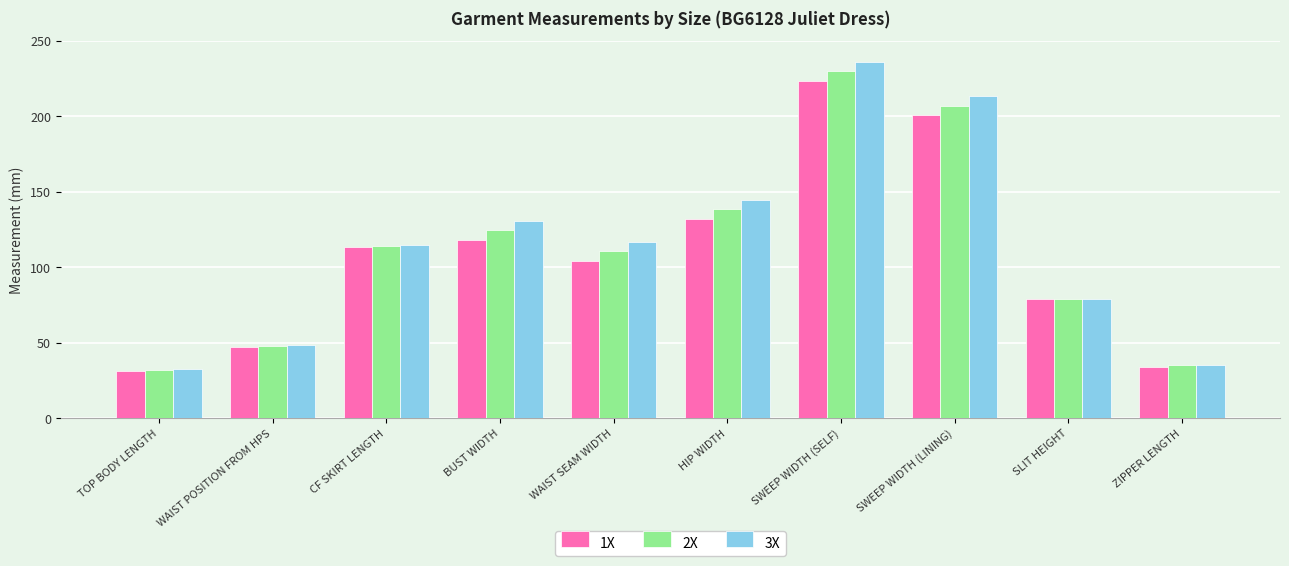

Where is 2X nearest to the value 130?

BUST WIDTH